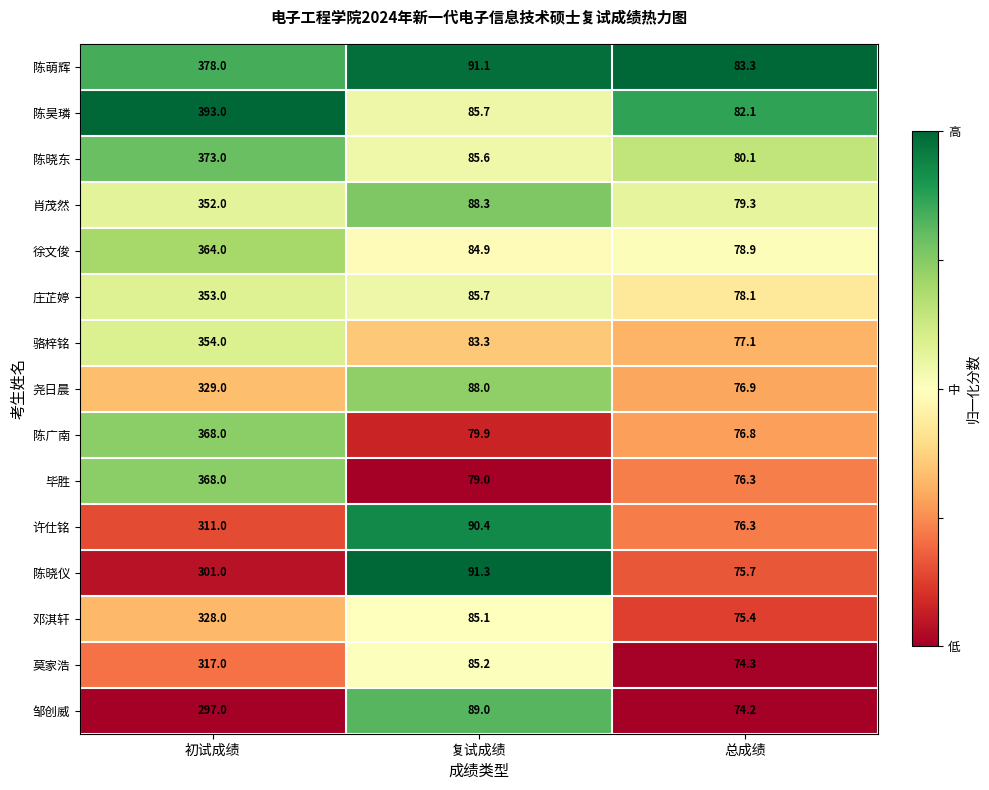

The value of 陈萌辉 at 初试成绩 is 647.4. True or false?

False